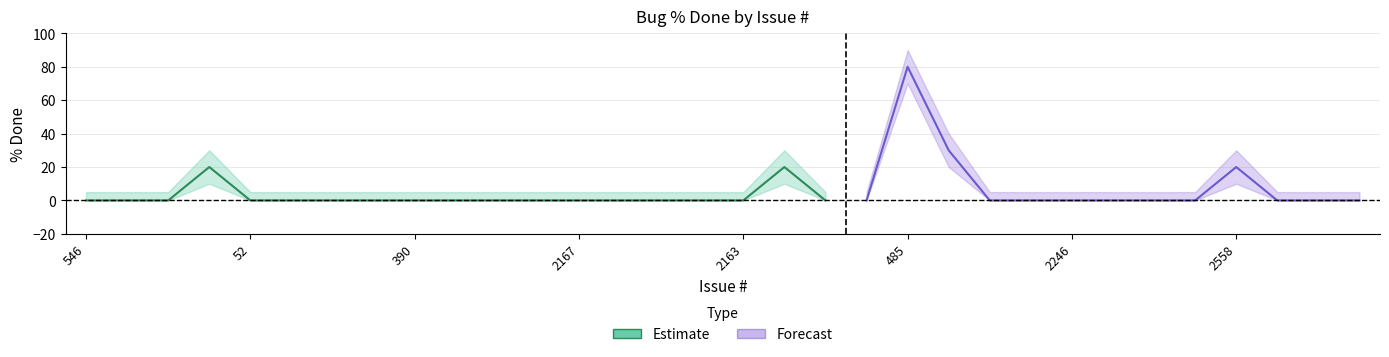

Which has a higher value, 1474 or 2398?

1474